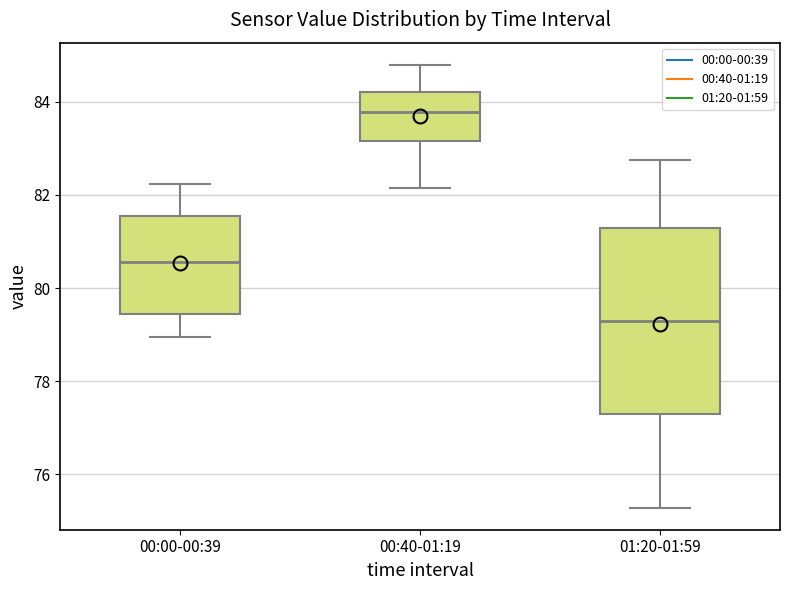

Comparing the boxes themselves (not the whiskers), which one is the tallest?

01:20-01:59